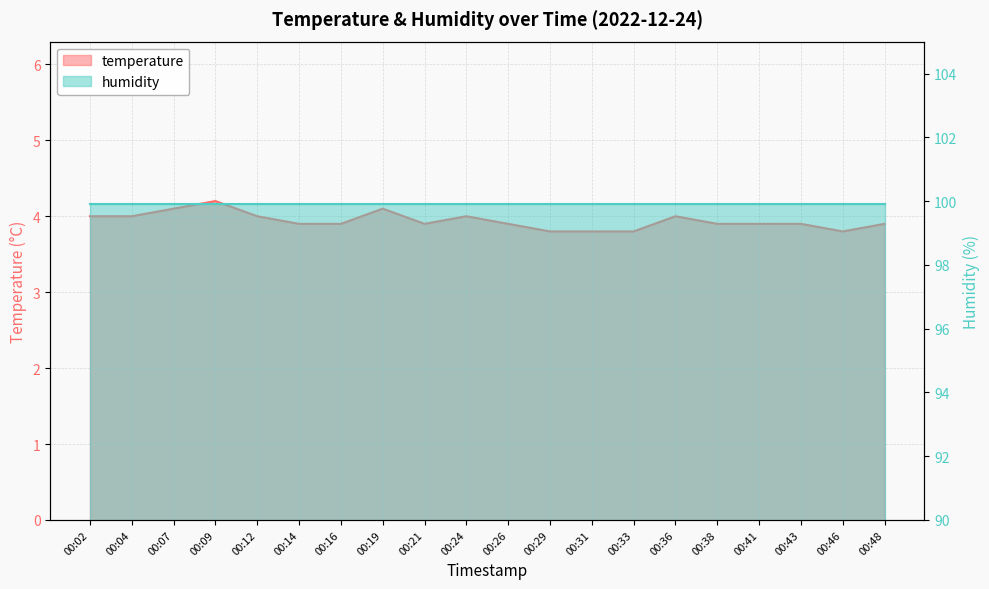

Which has a higher value, 00:24 or 00:16?

00:24